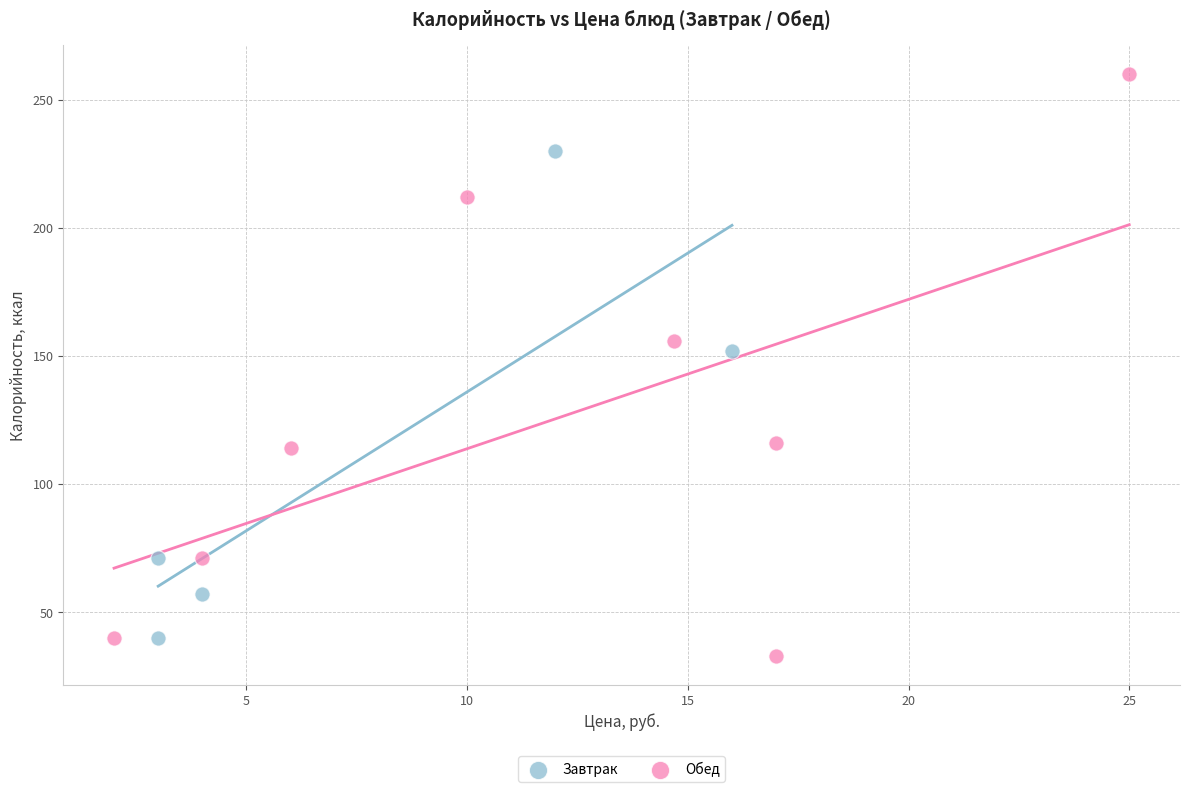

What are all the series names shown in the legend?

Завтрак, Обед